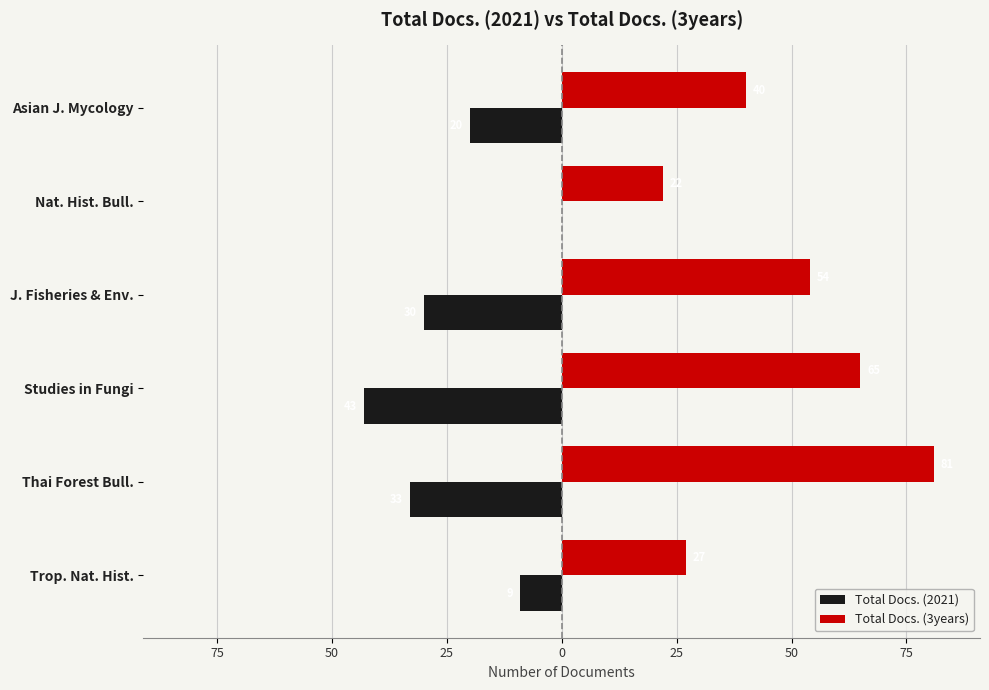

What is the maximum value shown in the chart?

81